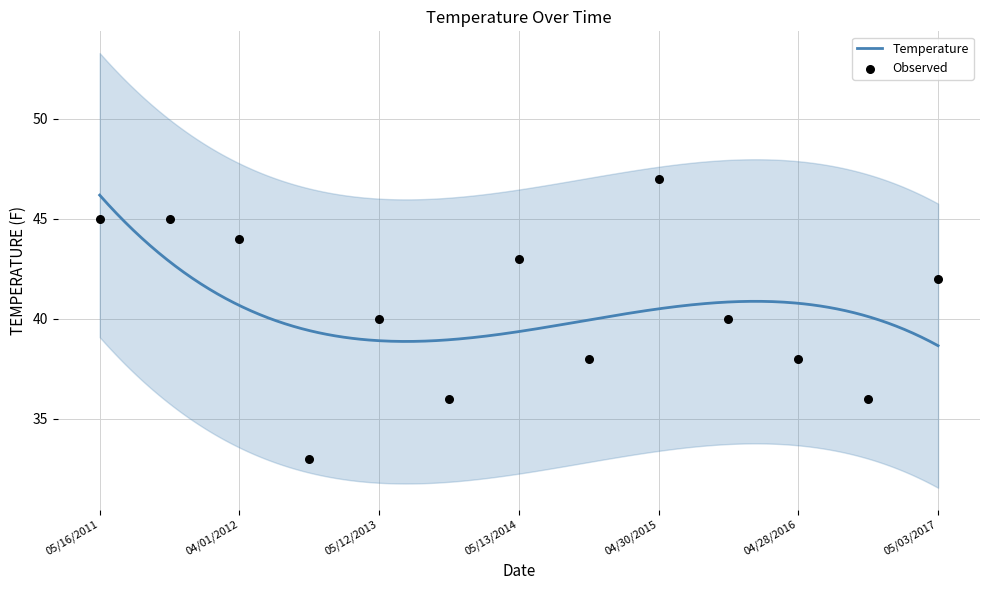

What is the ratio of the value at 05/13/2014 to the value at 05/16/2011?

1.0